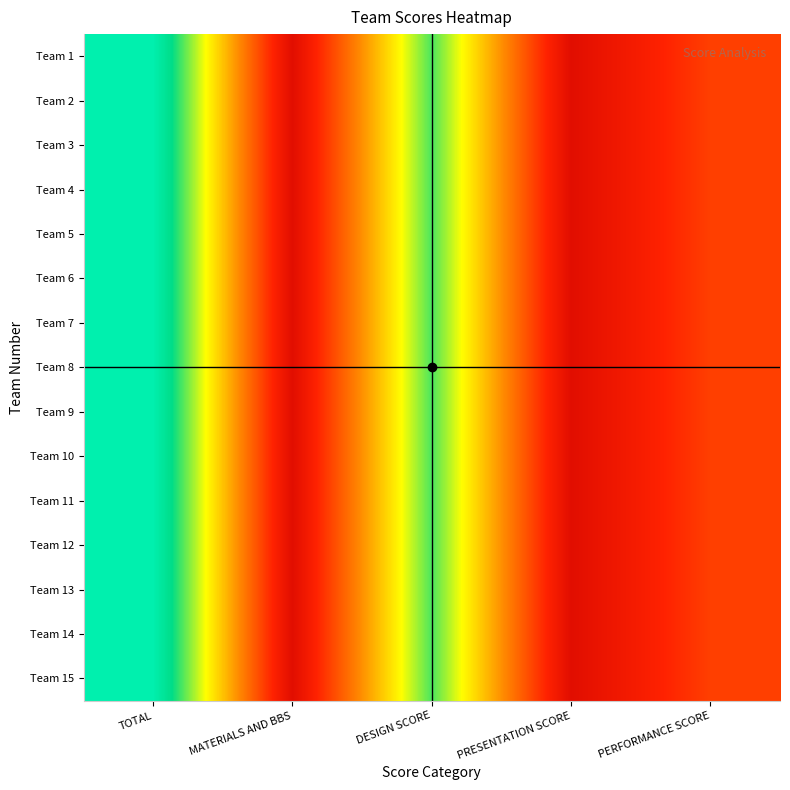

Which series has the largest total across all categories?

Team 1